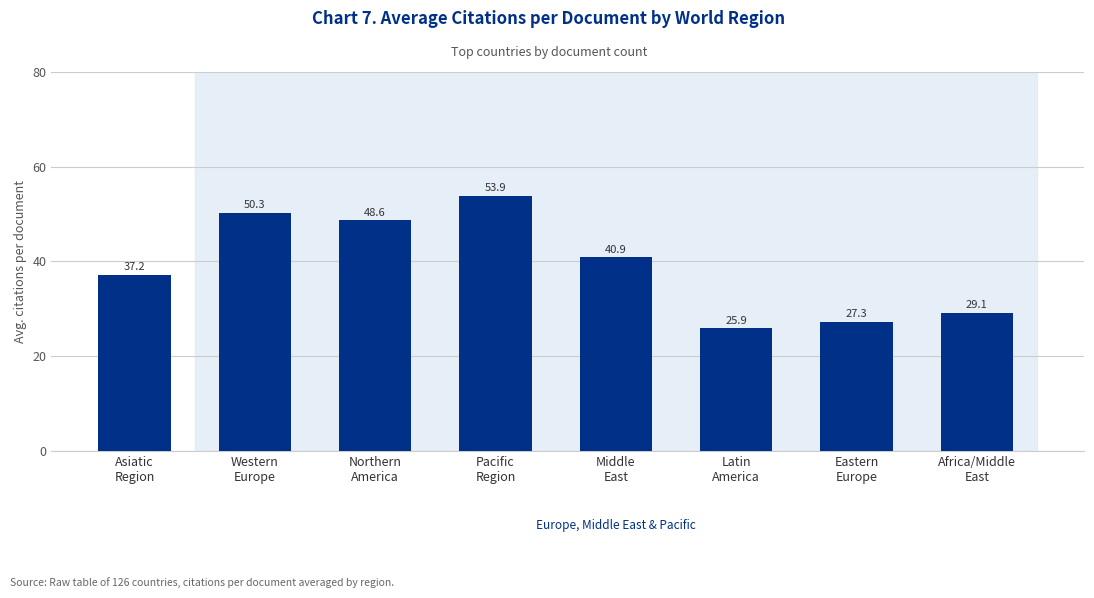

What is the minimum value shown in the chart?

25.9